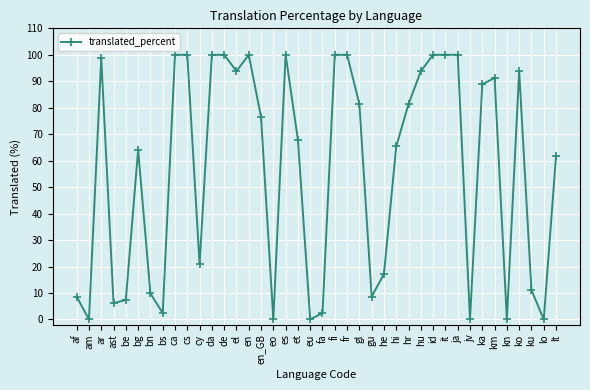

Between am and de, which is larger?

de